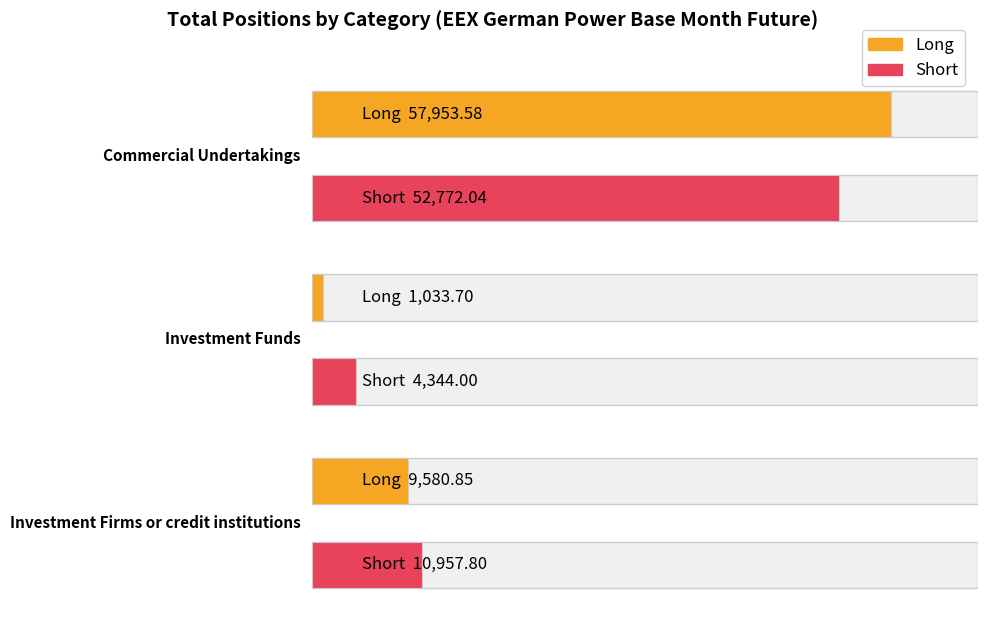

How many groups of bars are there?

3